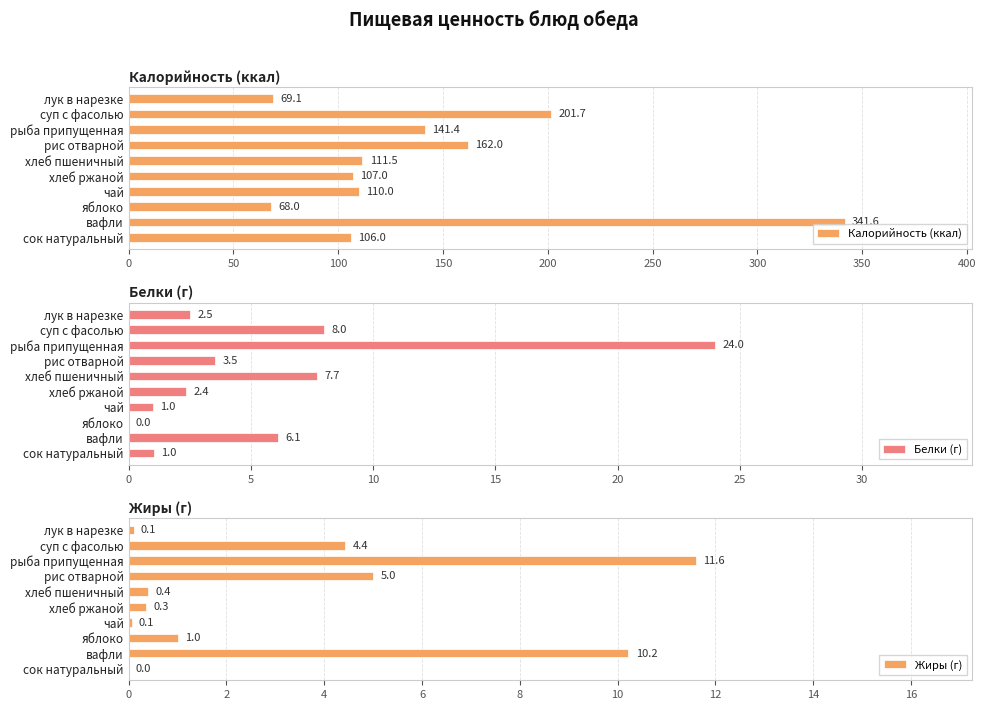

The value of Белки (г) at яблоко is 0.0. True or false?

True